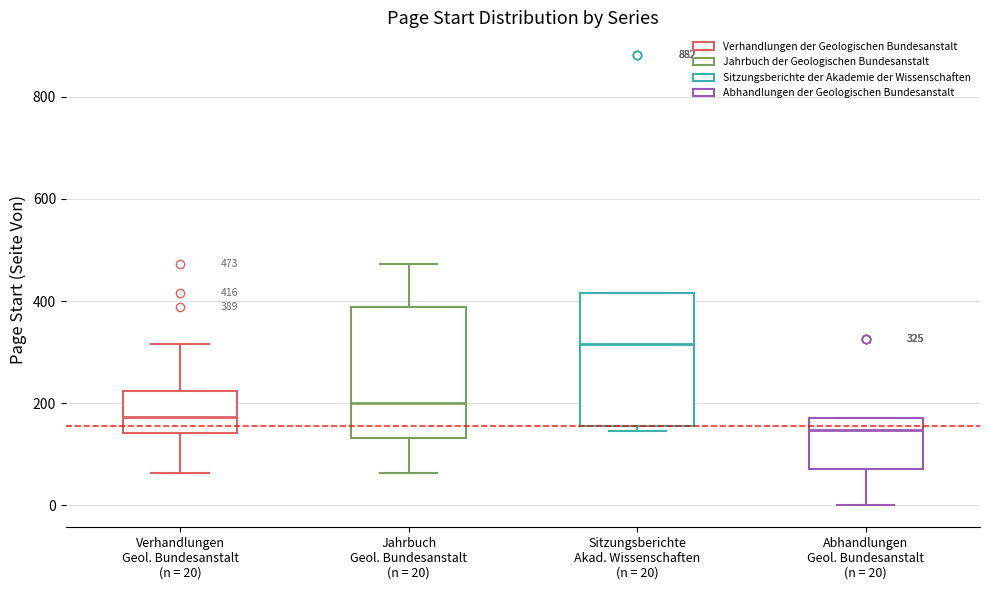

Which box has the highest median line?

Sitzungsberichte Akad. Wissenschaften (n = 20)